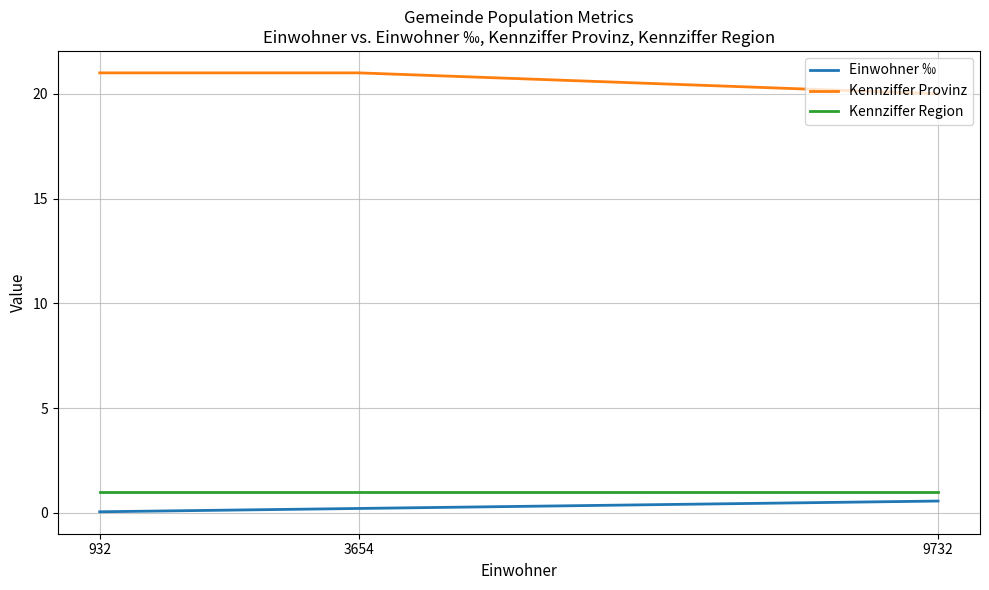

What is the minimum value for Kennziffer Provinz?

20.0